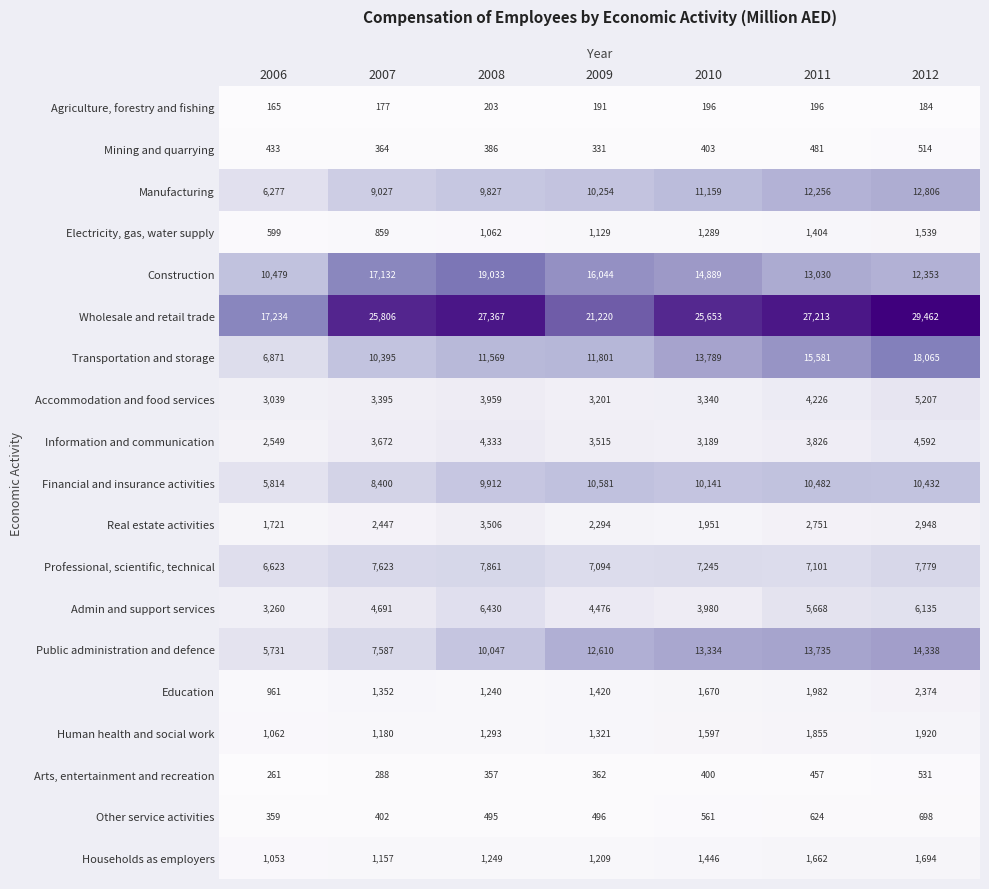

At which label is Admin and support services closest to 4845?

2007